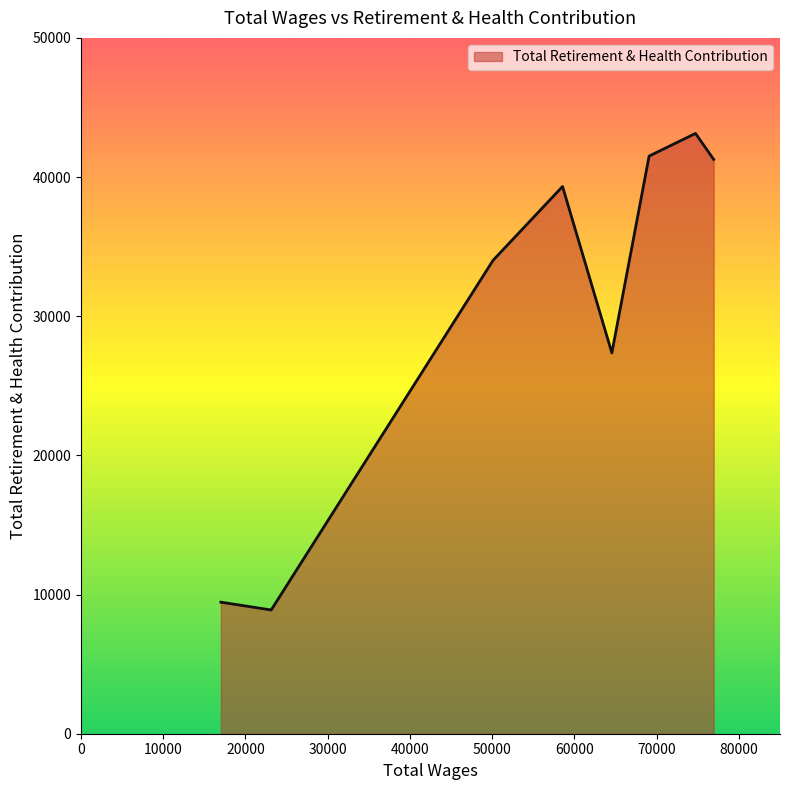

True or false: the data has more than 1 interior local peaks.

True